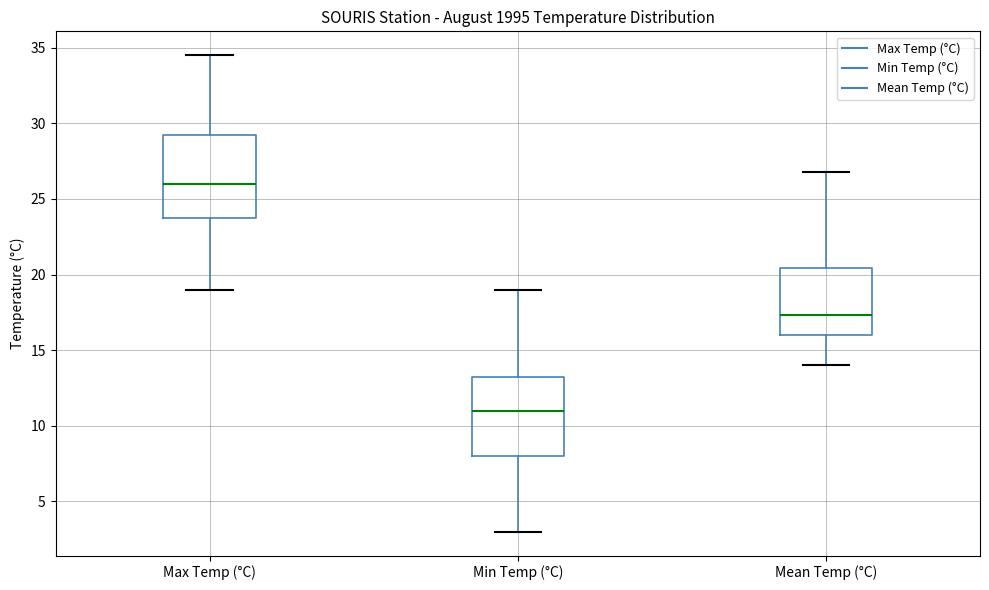

Which box's median line is the lowest?

Min Temp (°C)